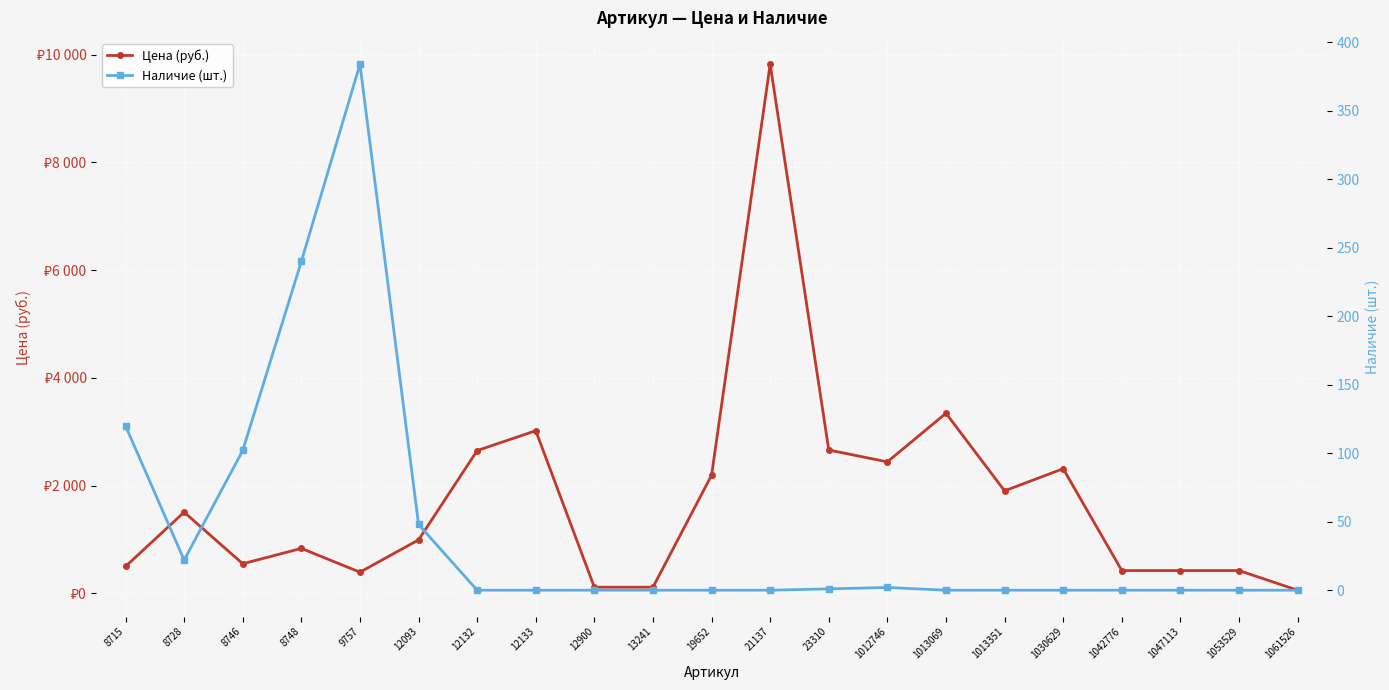

The value of Цена (руб.) at 12132 is 2651. True or false?

True